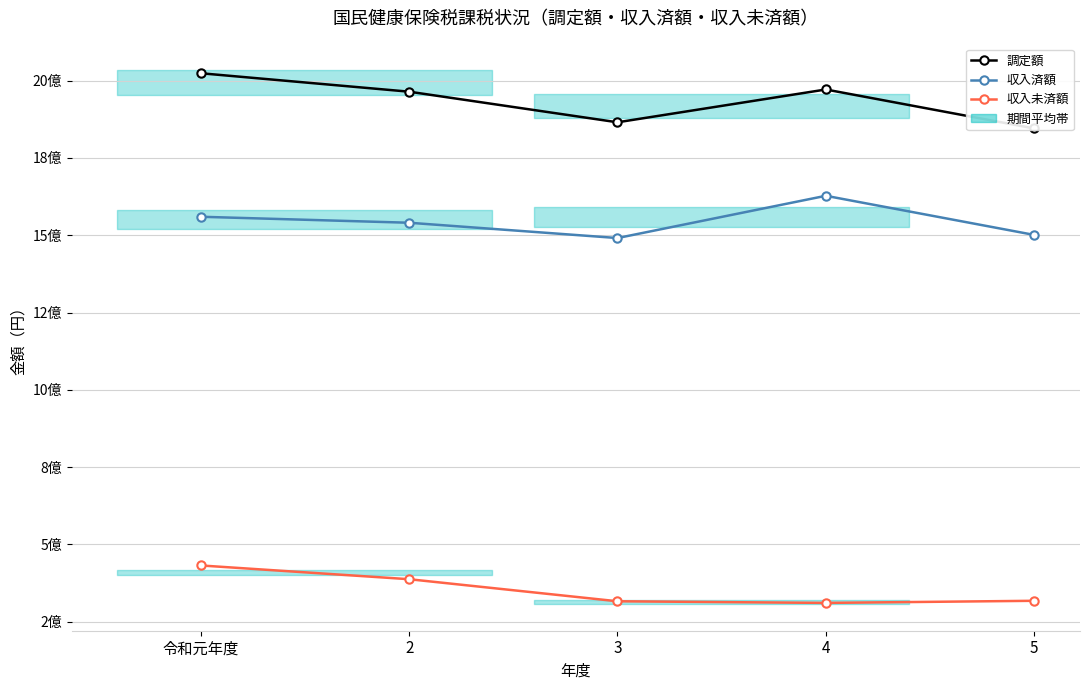

List the series in order of their overall mean, highest first.

調定額, 収入済額, 収入未済額